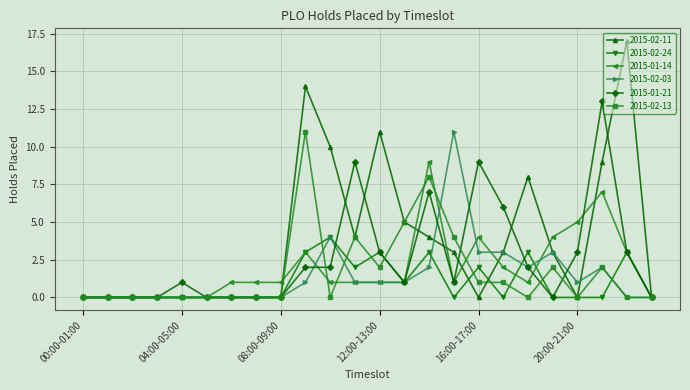

What is the greatest value displayed?

17